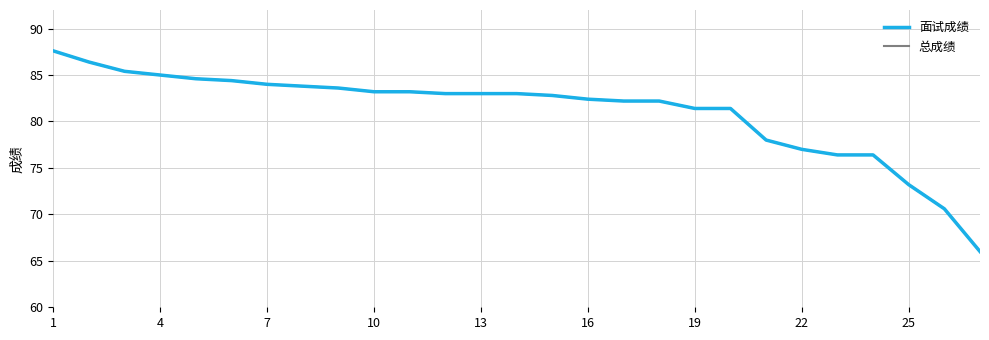

Does the chart have visible grid lines?

Yes